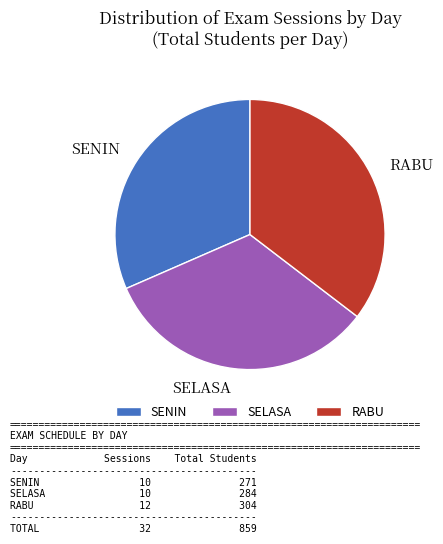

What is the ratio of the value at RABU to the value at SENIN?

1.1